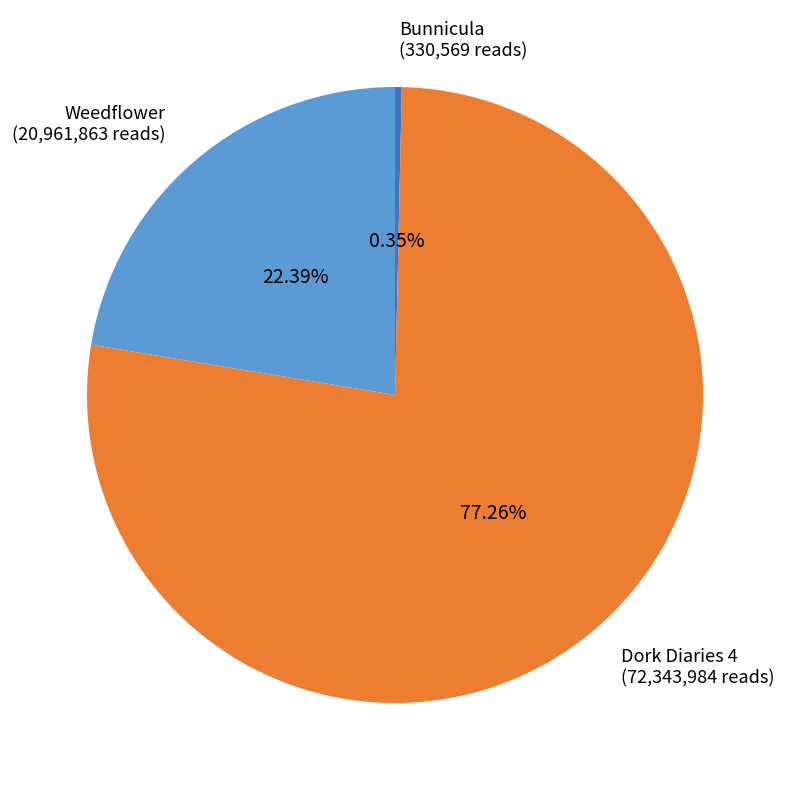

Which slice is the smallest?

Bunnicula